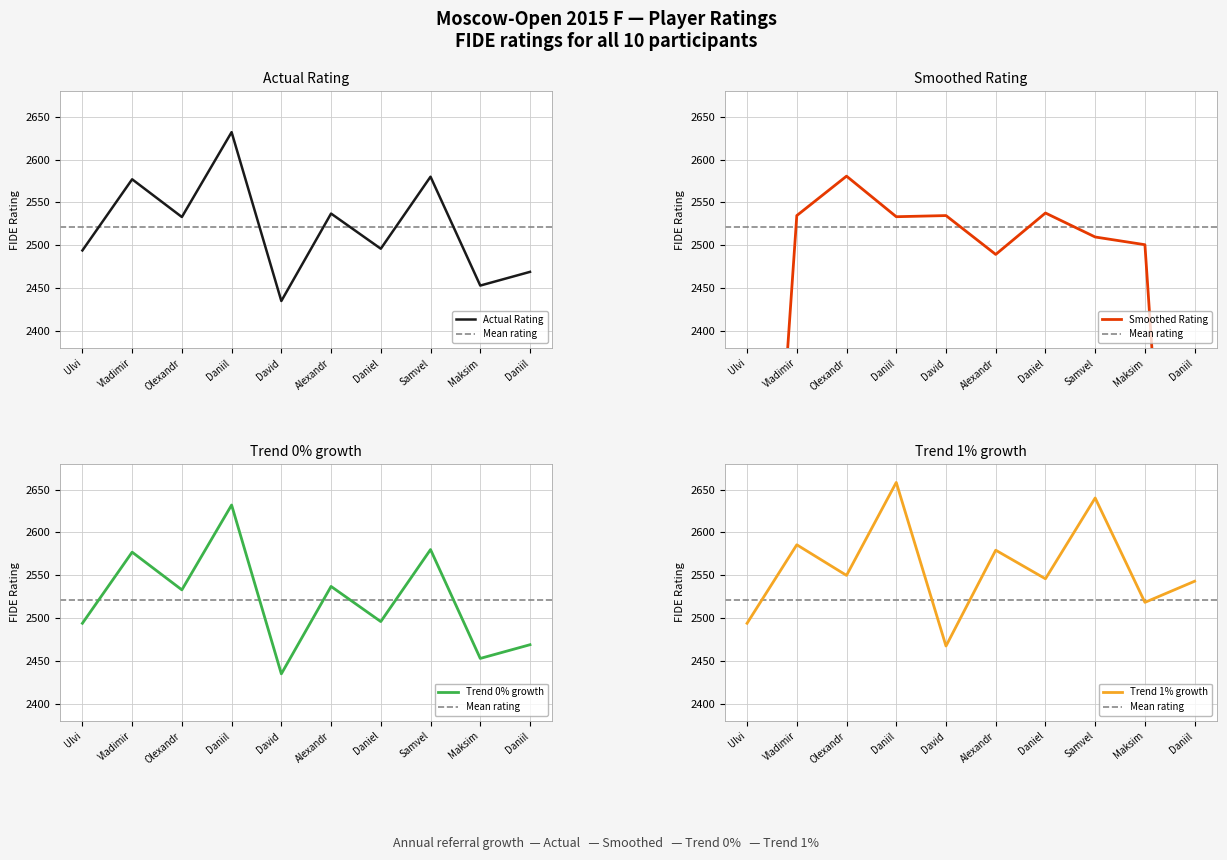

What is the sum of all values?

25206